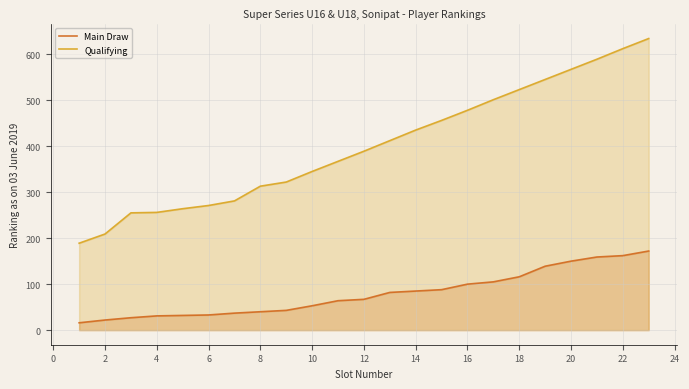

What value does the Main Draw series have at 12?

67